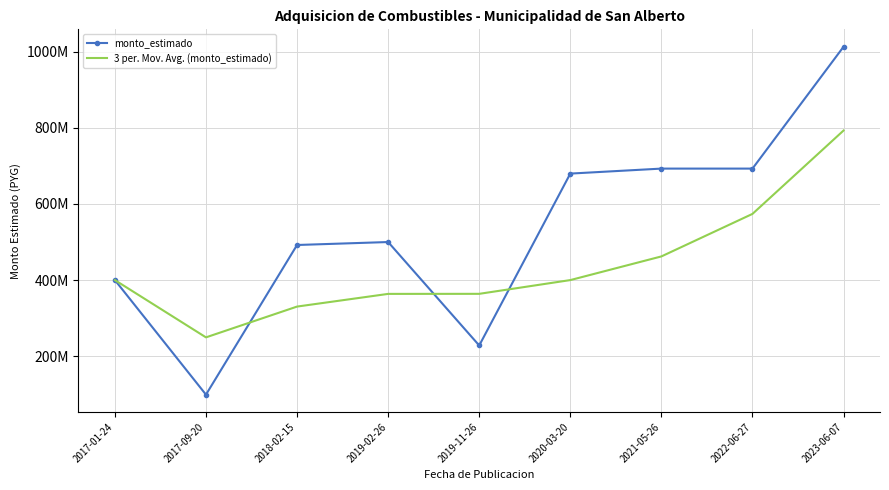

True or false: monto_estimado and 3 per. Mov. Avg. (monto_estimado) intersect in this chart.

True